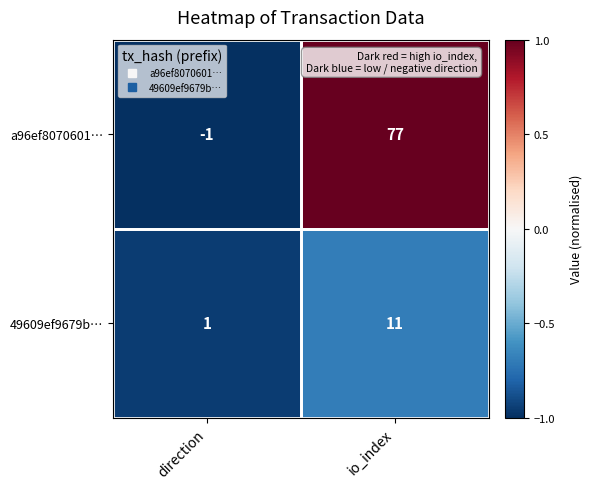

Which series has the largest total across all categories?

a96ef8070601…